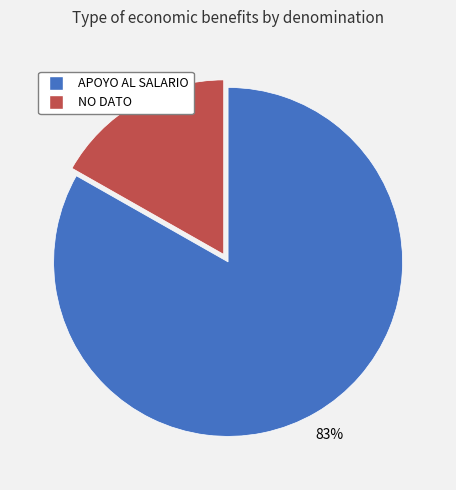

Is it true that APOYO AL SALARIO is 94% of the pie?

False